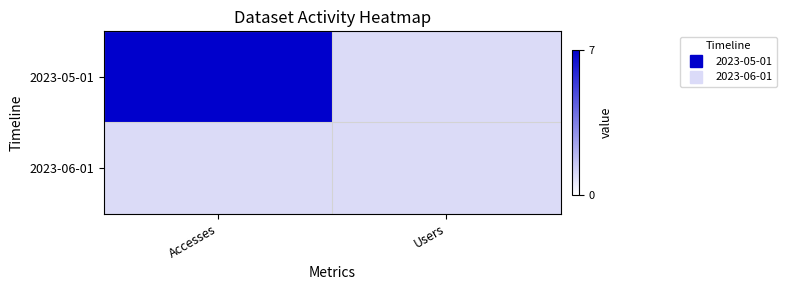

What is the spread (max minus min) of values at Accesses?

6